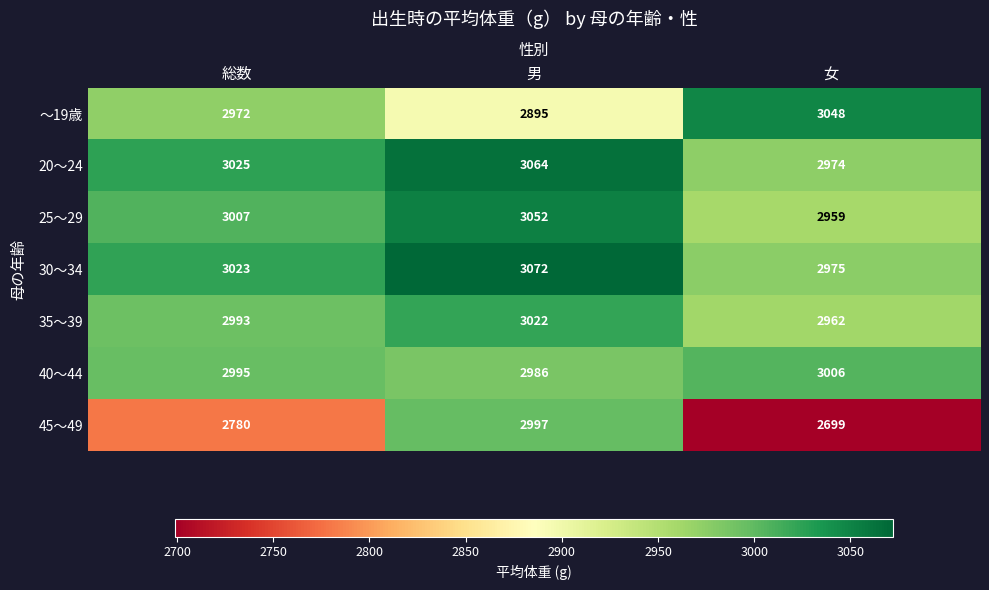

At how many categories does at least one series exceed 2807?

3